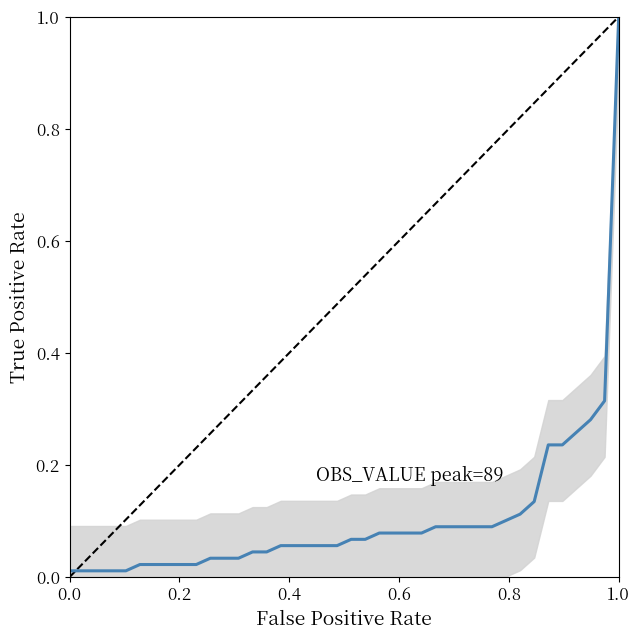

What is the label of the 28th point from the right?

12